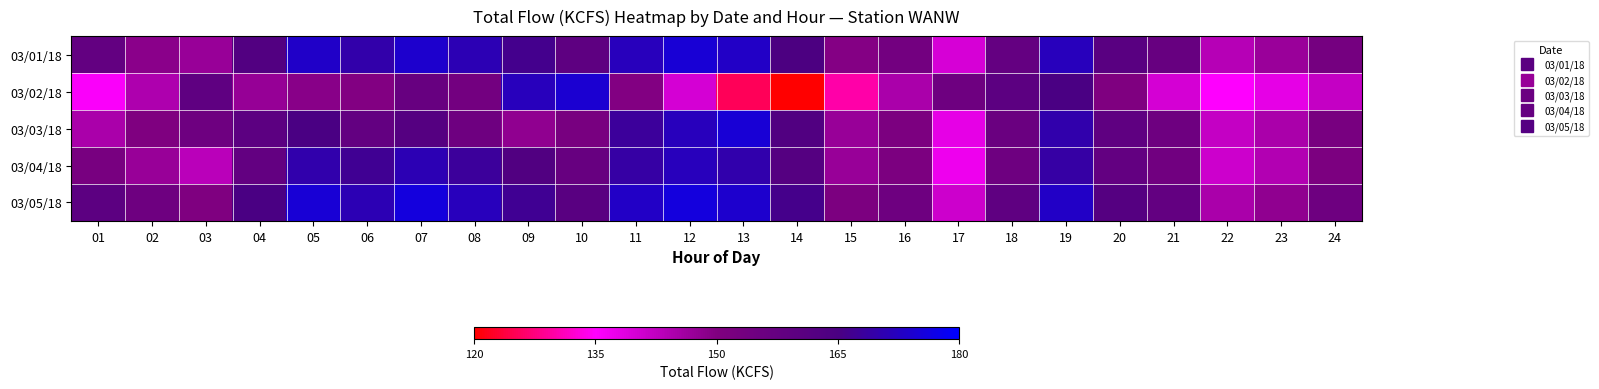

Reading left to right, extract all data points from this chart.

03/01/18: 01=158.0	02=148.8	03=147.0	04=162.7	05=173.4	06=169.8	07=174.0	08=170.9	09=166.3	10=159.6	11=172.0	12=174.9	13=173.0	14=164.6	15=149.4	16=153.3	17=139.7	18=157.9	19=171.8	20=160.9	21=156.9	22=143.6	23=146.9	24=153.0
03/02/18: 01=135.6	02=144.5	03=159.3	04=147.3	05=149.0	06=149.7	07=156.8	08=153.3	09=171.9	10=174.5	11=149.6	12=140.0	13=125.2	14=120.0	15=130.0	16=145.0	17=155.0	18=160.0	19=165.0	20=150.0	21=140.0	22=135.0	23=138.0	24=142.0
03/03/18: 01=145.0	02=150.0	03=155.0	04=160.0	05=165.0	06=158.0	07=162.0	08=155.0	09=148.0	10=152.0	11=168.0	12=172.0	13=175.0	14=163.0	15=147.0	16=151.0	17=138.0	18=156.0	19=170.0	20=159.0	21=155.0	22=142.0	23=145.0	24=152.0
03/04/18: 01=152.0	02=147.0	03=143.0	04=158.0	05=170.0	06=167.0	07=171.0	08=168.0	09=163.0	10=157.0	11=169.0	12=172.0	13=170.0	14=162.0	15=147.0	16=151.0	17=137.0	18=155.0	19=169.0	20=158.0	21=154.0	22=141.0	23=144.0	24=151.0
03/05/18: 01=160.0	02=155.0	03=150.0	04=165.0	05=175.0	06=171.0	07=176.0	08=172.0	09=167.0	10=161.0	11=173.0	12=176.0	13=174.0	14=166.0	15=151.0	16=155.0	17=141.0	18=159.0	19=173.0	20=162.0	21=158.0	22=145.0	23=148.0	24=155.0